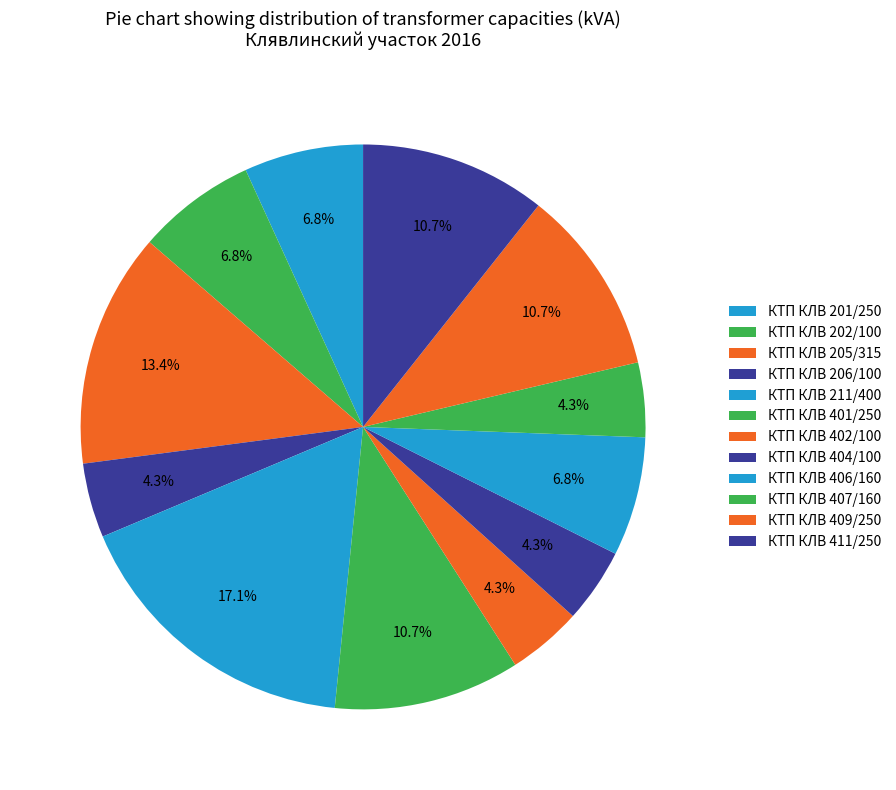

Which category has the biggest portion of the pie?

КТП КЛВ 211/400